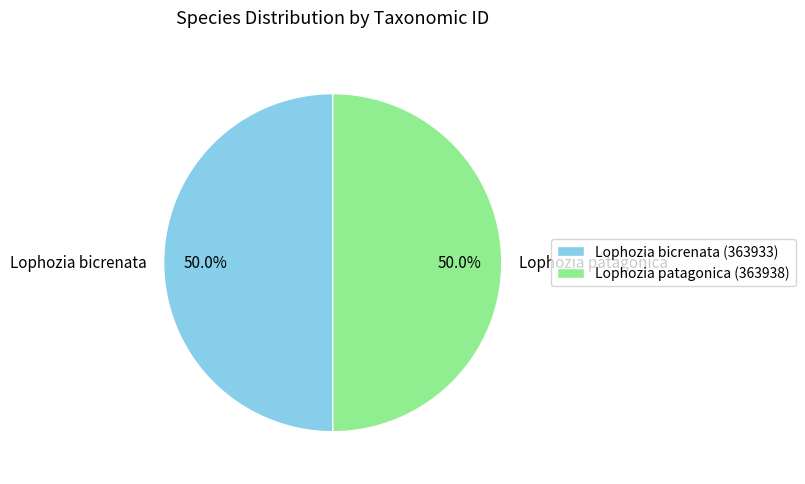

How many segments does this pie chart have?

2